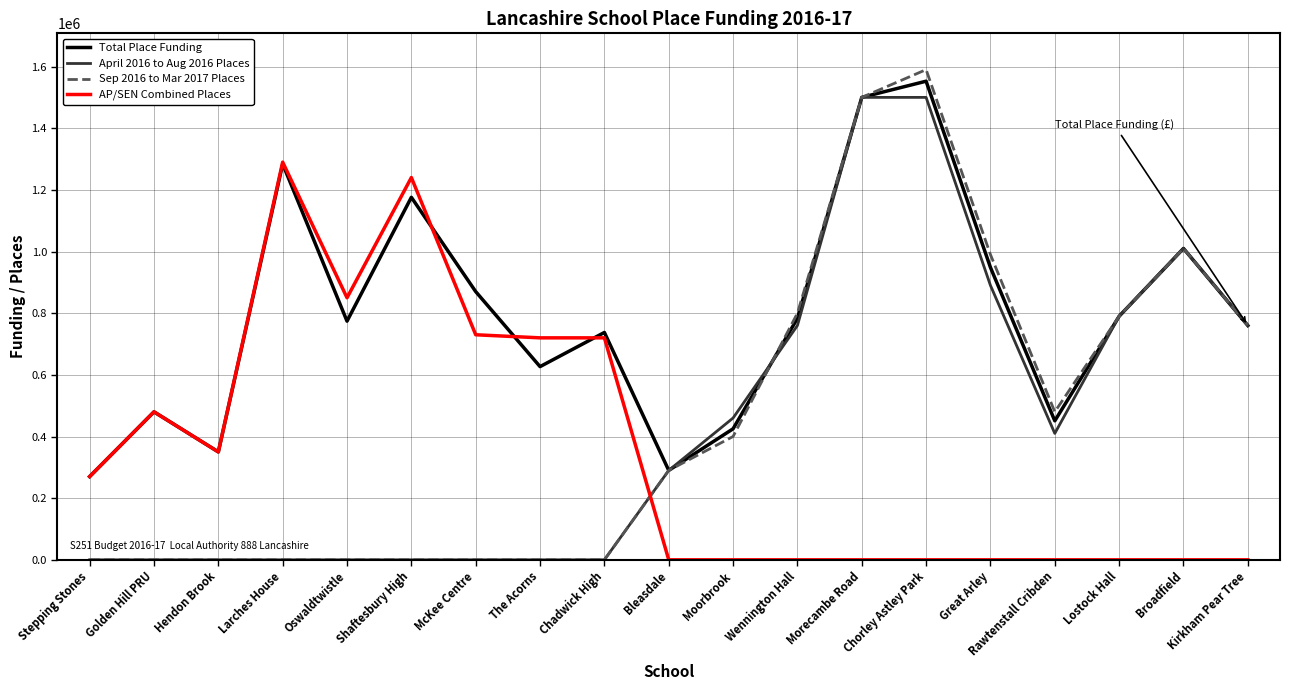

What is the difference between the highest and lowest values at Moorbrook?

460000.0